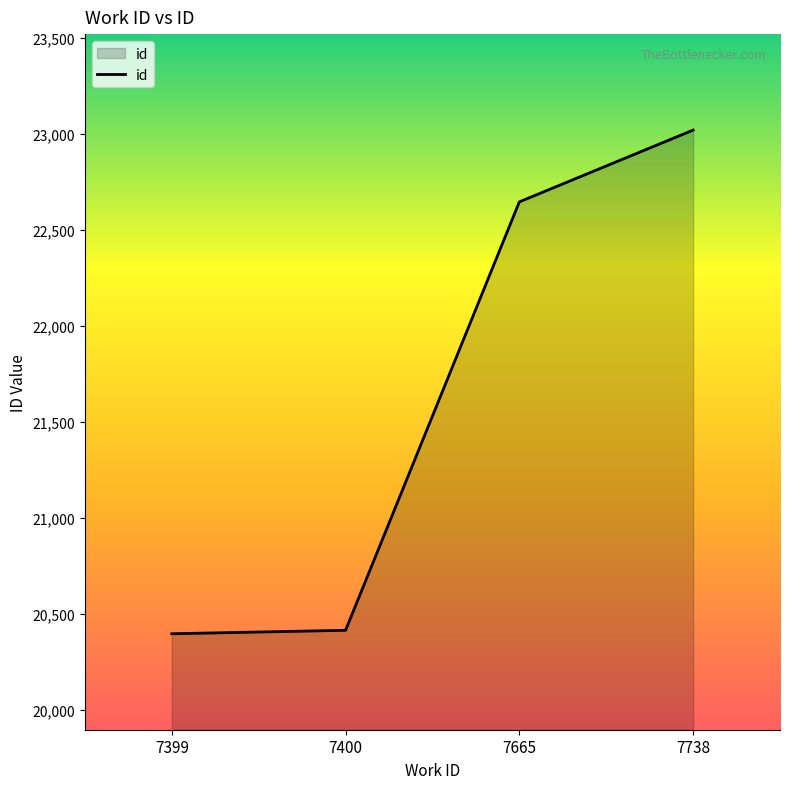

Between 7665 and 7738, which is larger?

7738